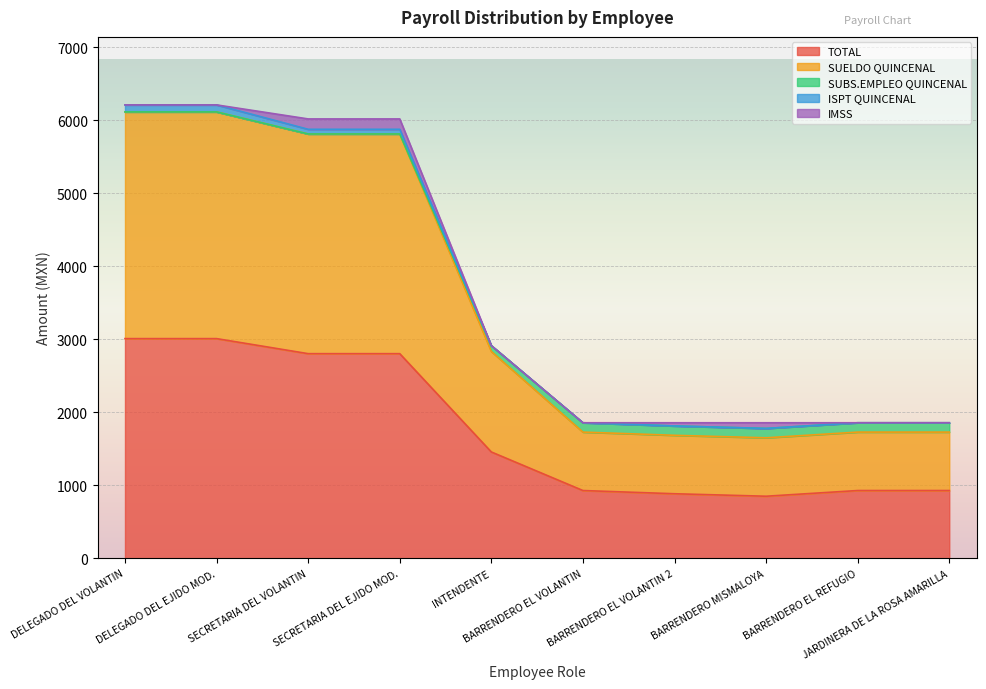

Between DELEGADO DEL VOLANTIN and INTENDENTE, which series saw the biggest shift?

SUELDO QUINCENAL